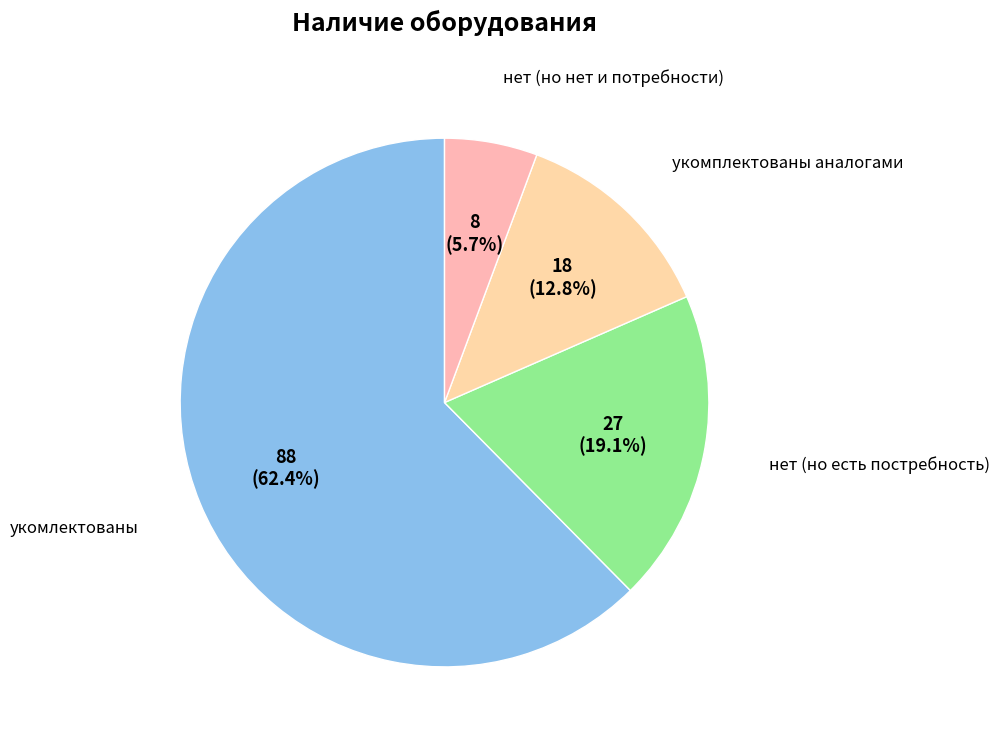

To the nearest percent, what is the average slice percentage?

25%